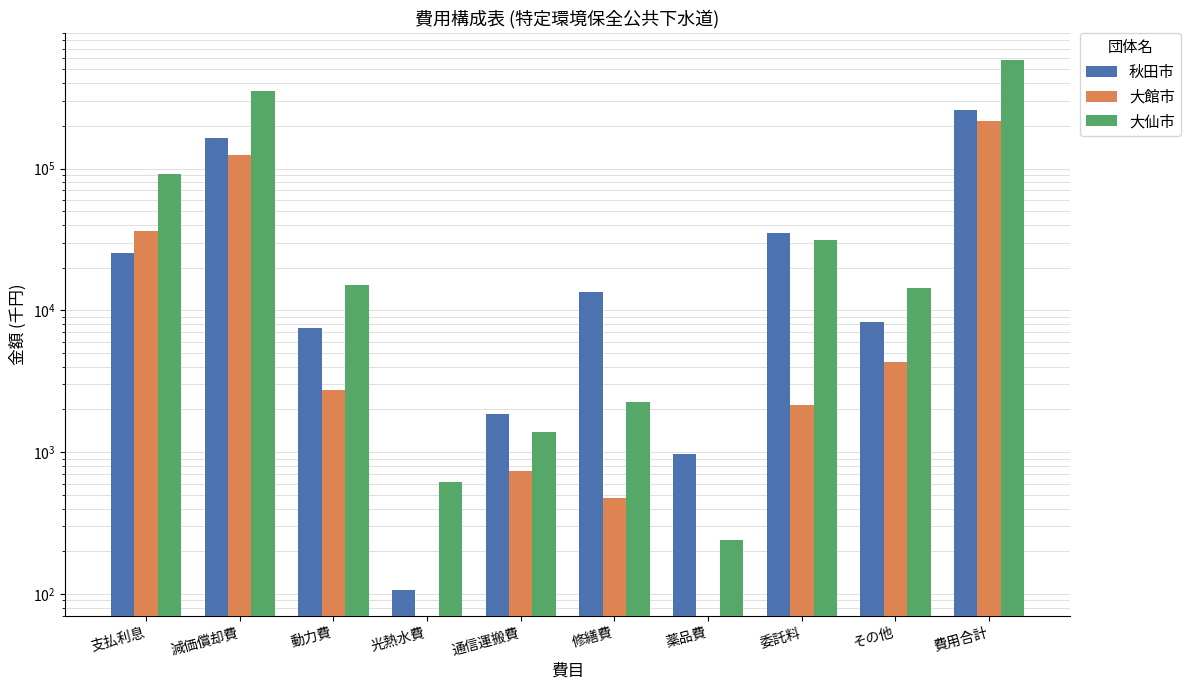

Is it true that 大館市 equals 738 at 通信運搬費?

True